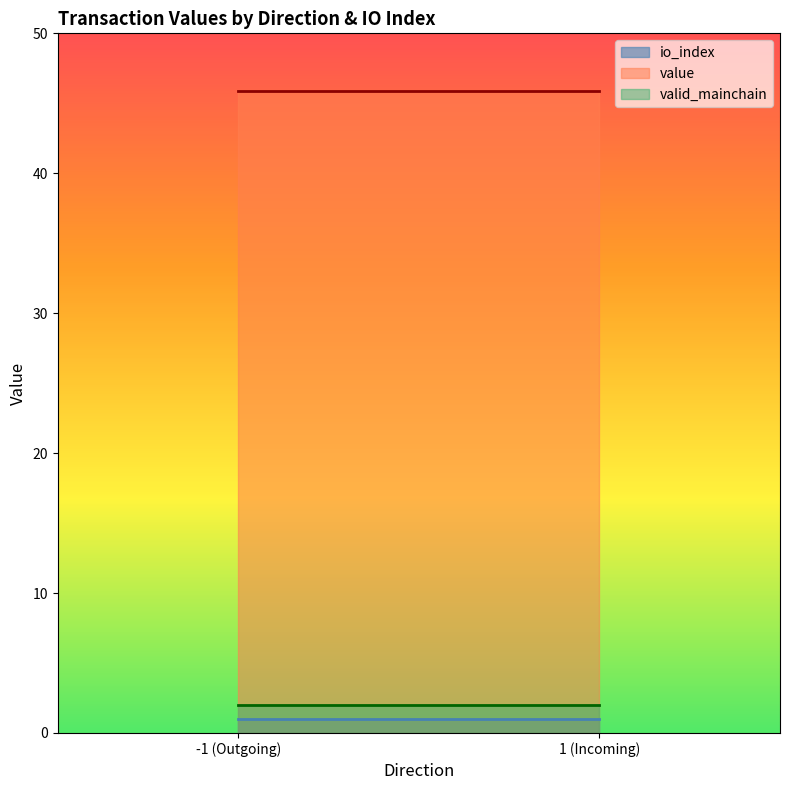

How many distinct data groups are displayed?

3